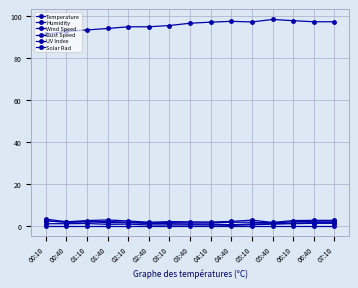

How many lines are shown in the chart?

6